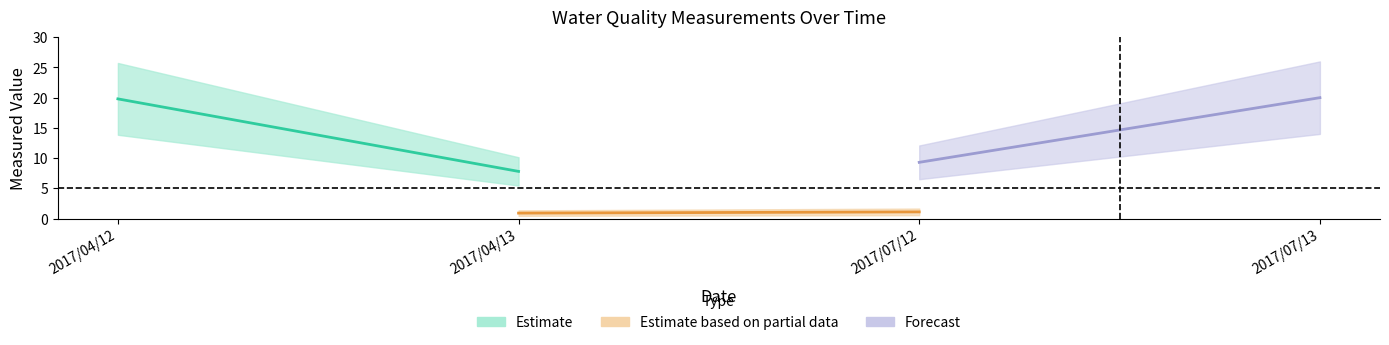

True or false: EC_value and Oil_value intersect in this chart.

False